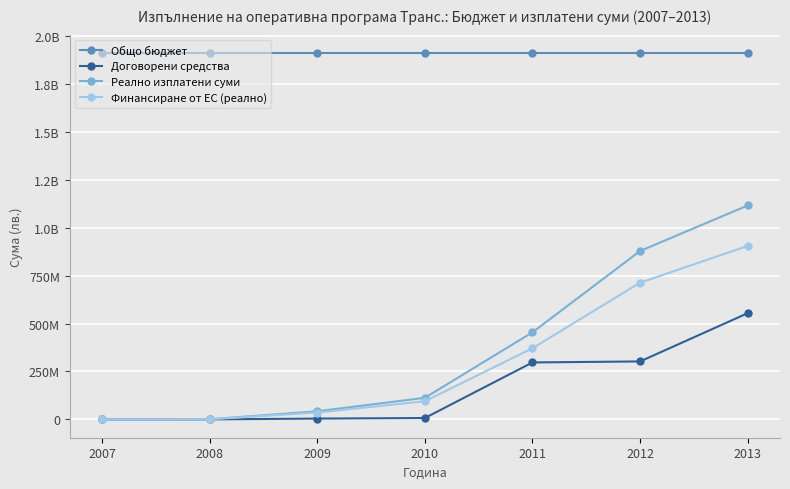

The Общо бюджет series shows 2677296784.1 at 2009. True or false?

False